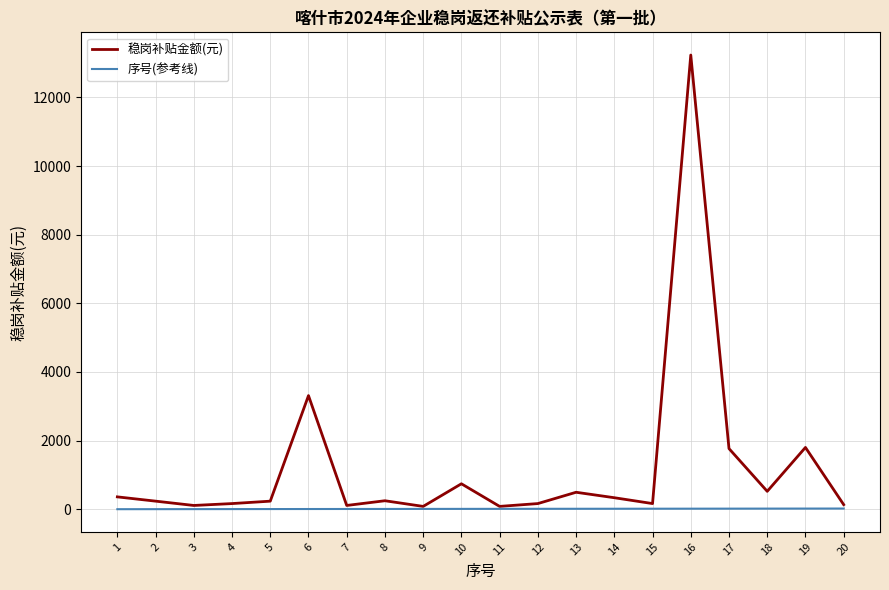

What is the difference between the maximum and minimum values in the 稳岗补贴金额(元) series?

13151.5